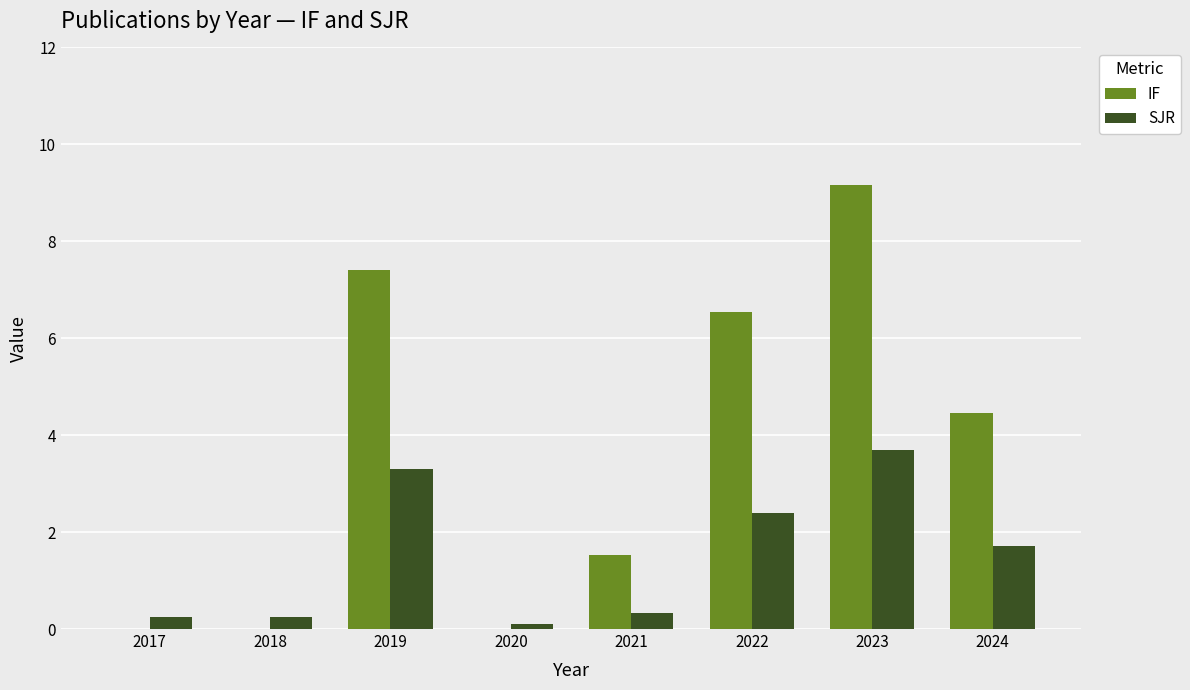

What are all the series names shown in the legend?

IF, SJR